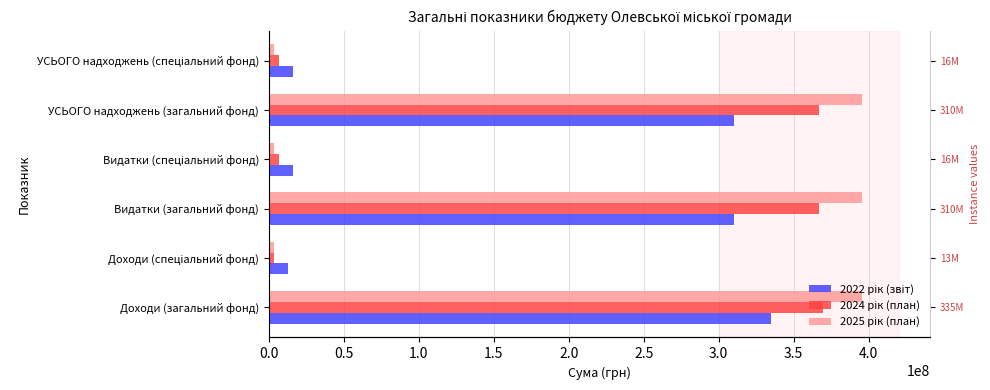

The value of 2025 рік (план) at УСЬОГО надходжень (загальний фонд) is 616420704. True or false?

False